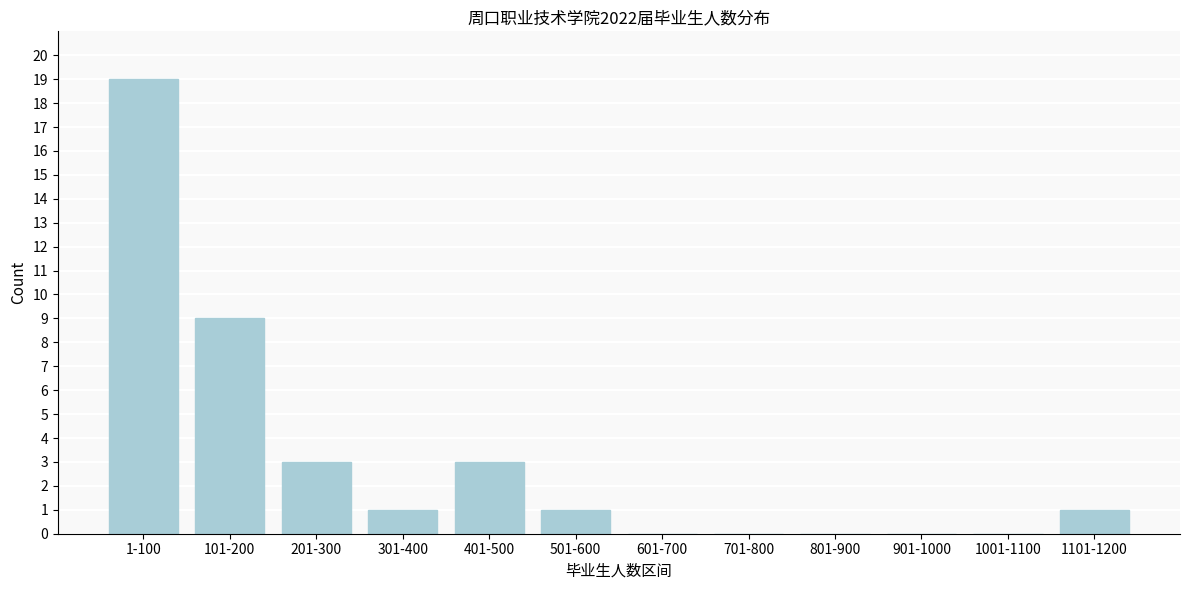

Reading right to left, list all the values displayed in this chart.

1101-1200=1	1001-1100=0	901-1000=0	801-900=0	701-800=0	601-700=0	501-600=1	401-500=3	301-400=1	201-300=3	101-200=9	1-100=19